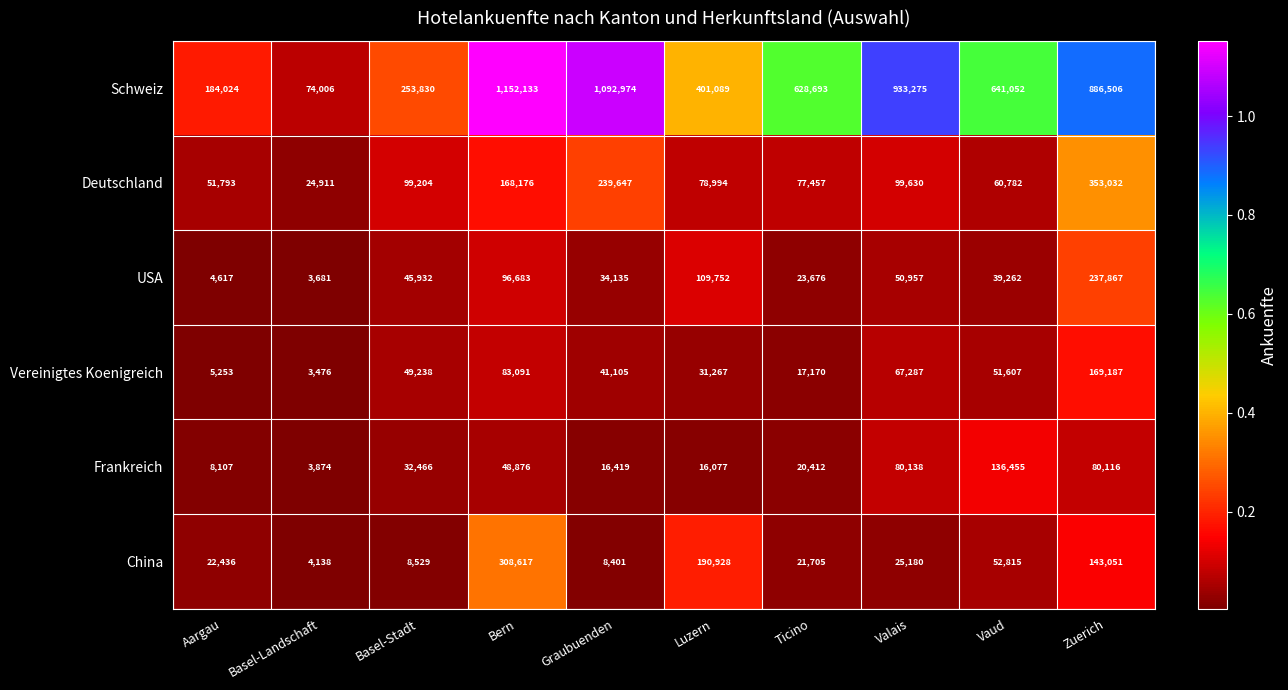

Which series changed the most between Bern and Ticino?

Schweiz